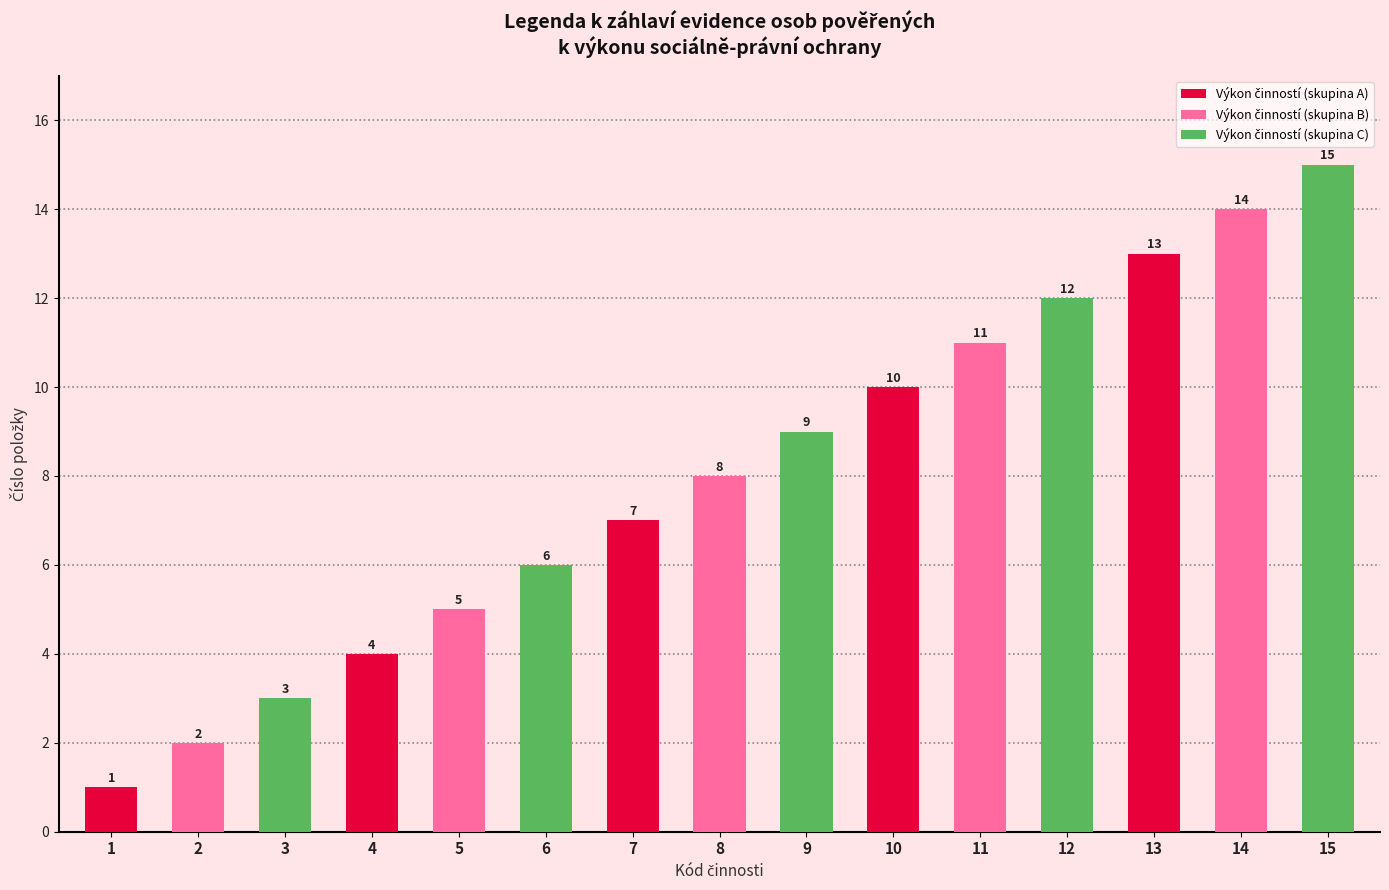

At which category is the sum across all series the highest?

14